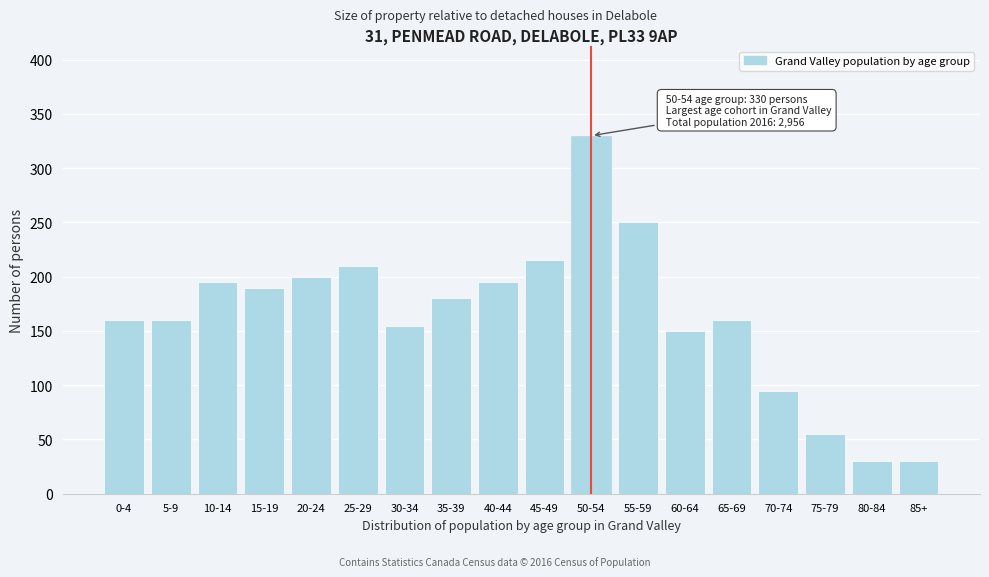

Reading left to right, extract all data points from this chart.

0-4=160	5-9=160	10-14=195	15-19=190	20-24=200	25-29=210	30-34=155	35-39=180	40-44=195	45-49=215	50-54=330	55-59=250	60-64=150	65-69=160	70-74=95	75-79=55	80-84=30	85+=30